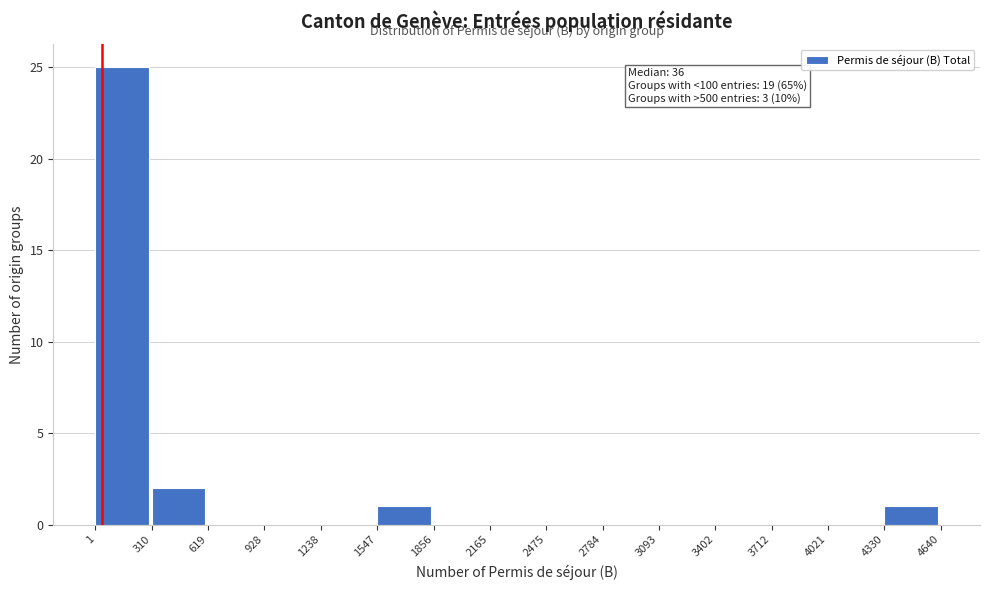

Over which range of the x-axis is the bar tallest?

1 to 310